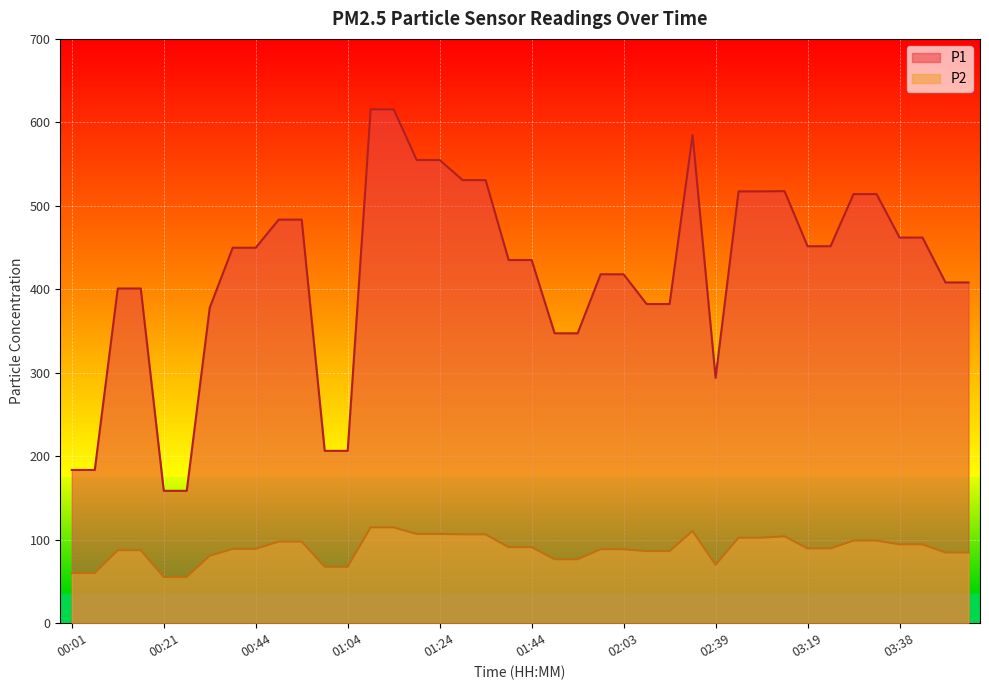

What is the label of the 17th point from the left?

01:24